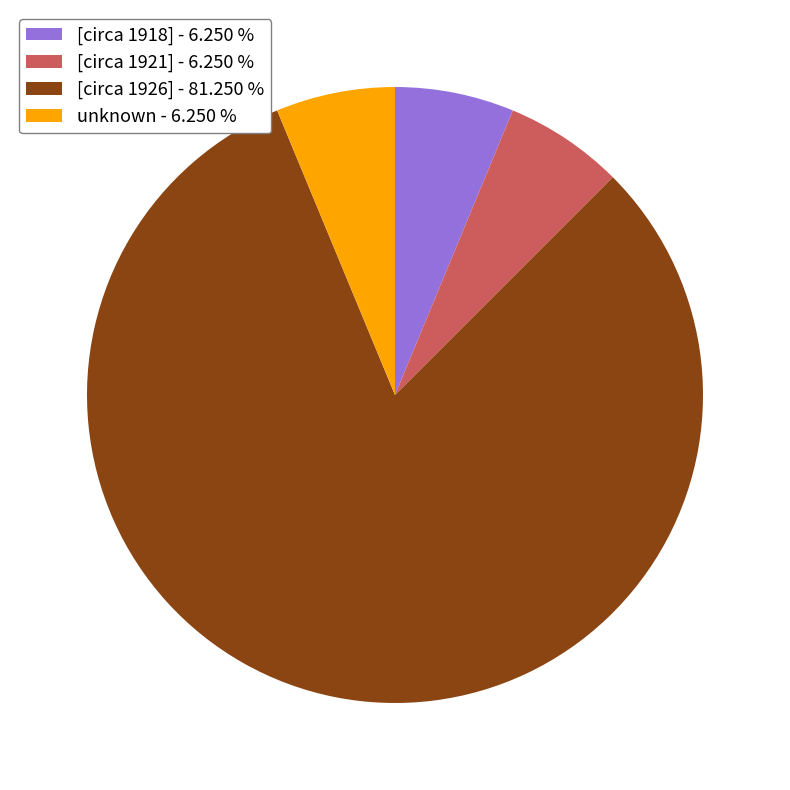

Does any single category account for the majority?

Yes